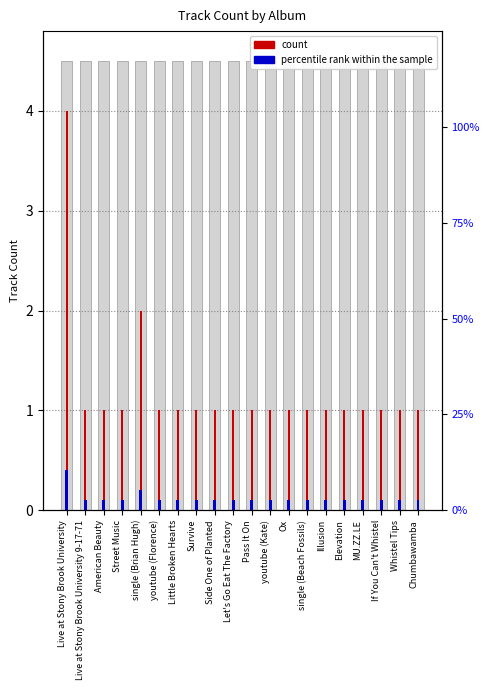

How many values in the count series exceed 1?

2